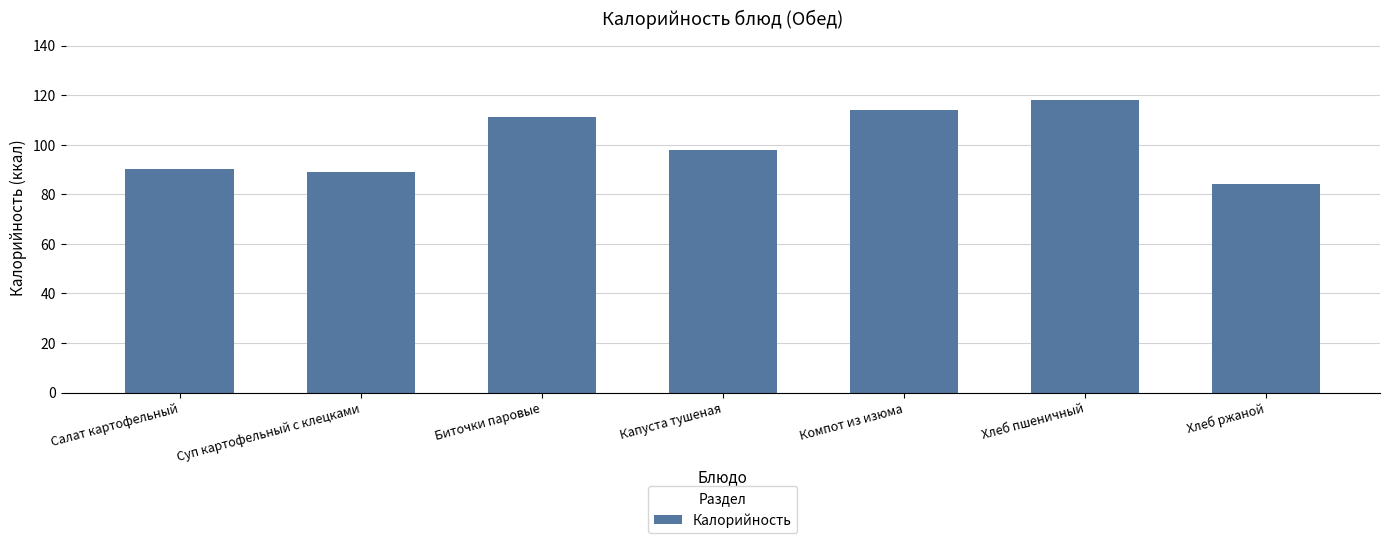

Count the number of categories in the chart.

7